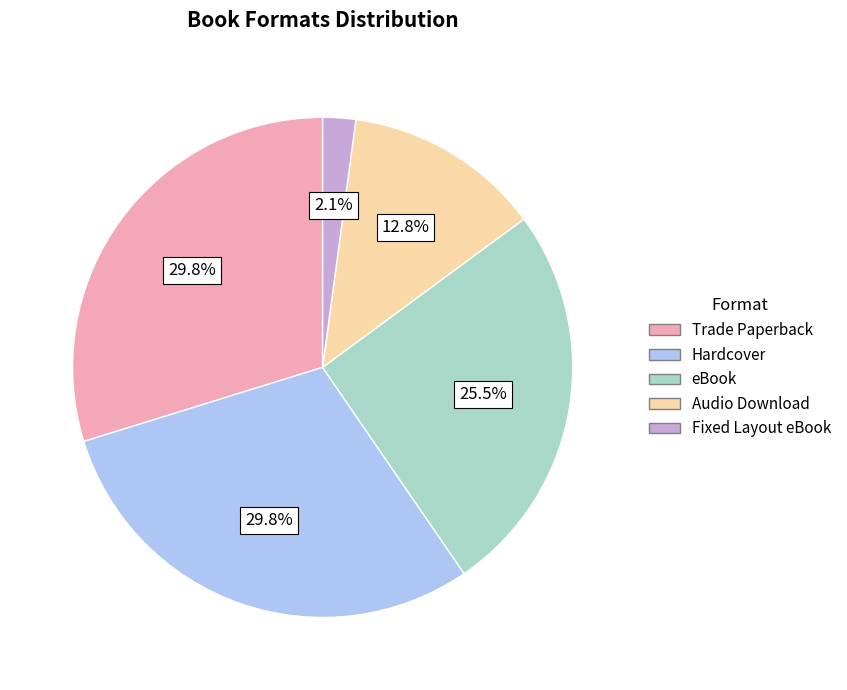

What is the ratio of the value at Trade Paperback to the value at Hardcover?

1.0